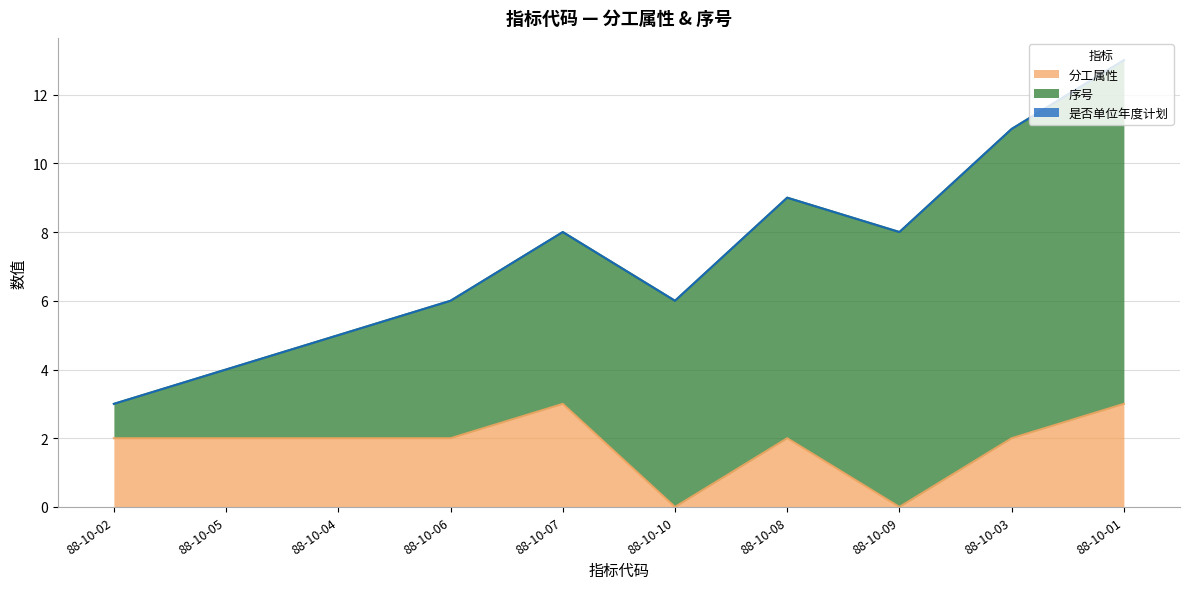

What is the label of the 6th point from the left?

88-10-10